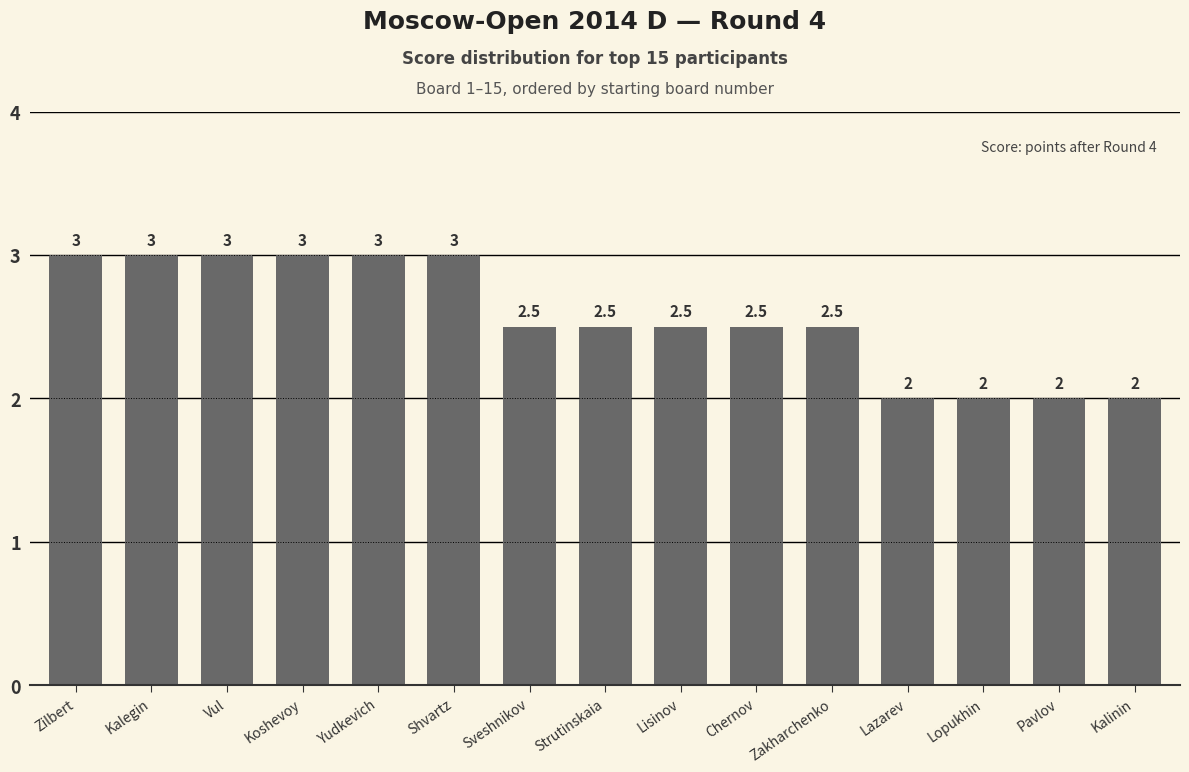

What is the change in value from Yudkevich to Sveshnikov?

-0.5